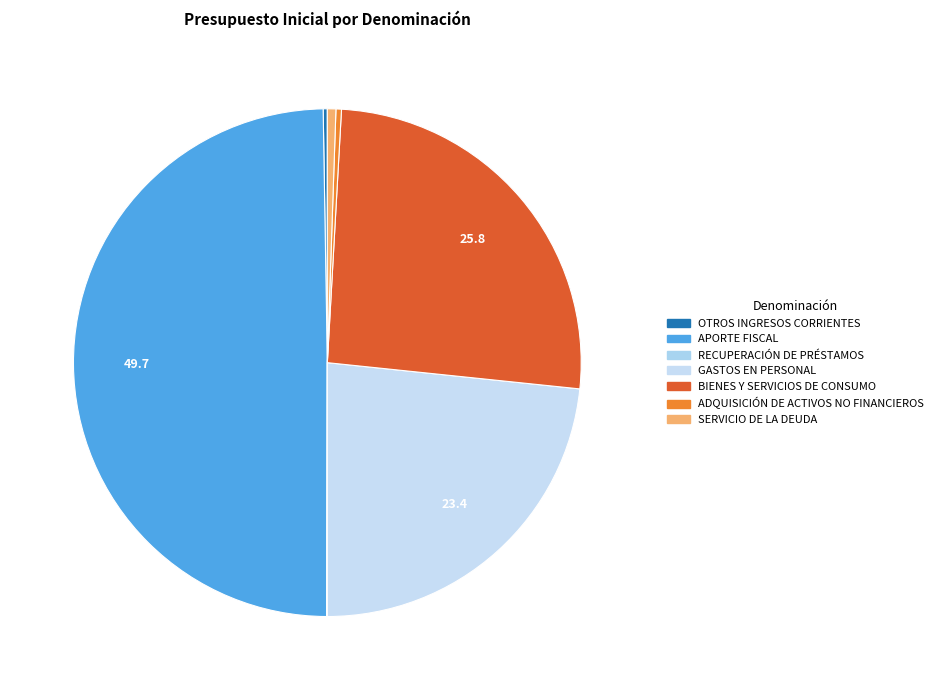

Count the number of slices in the pie.

7